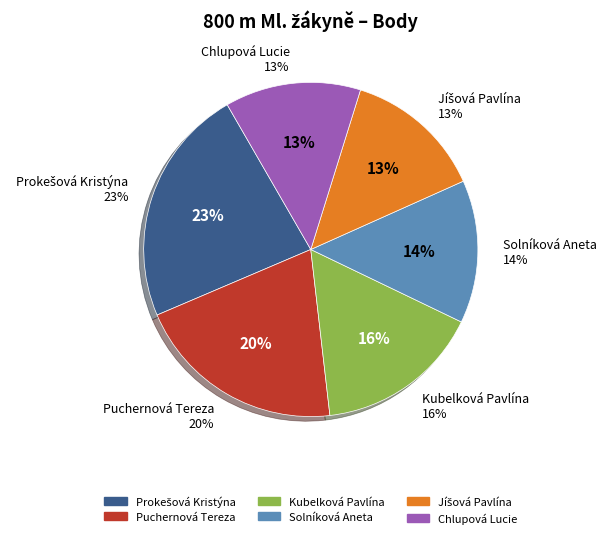

To the nearest percent, what percentage of the pie is Prokešová Kristýna?

23%